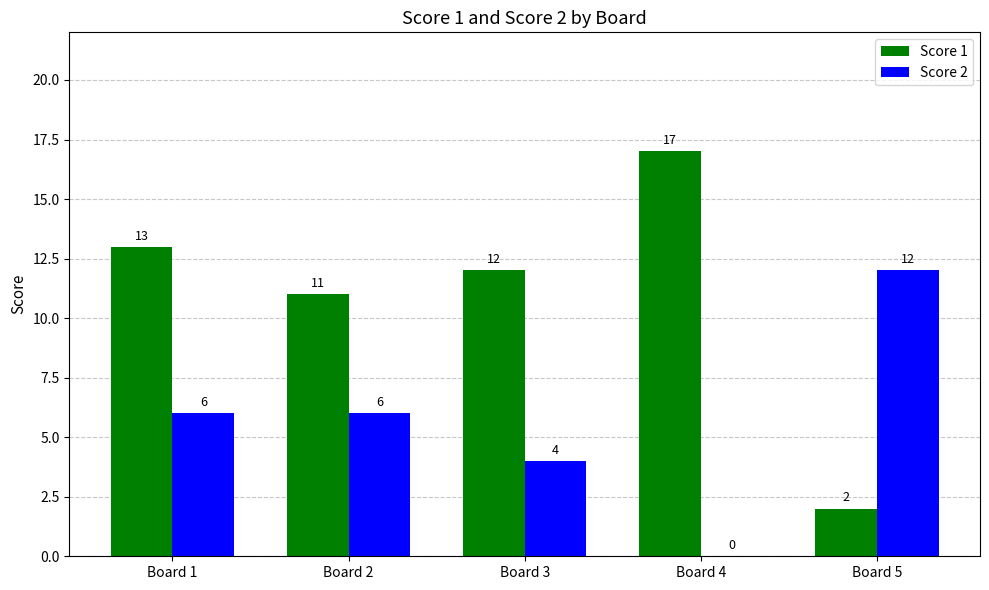

Which series has the largest total across all categories?

Score 1